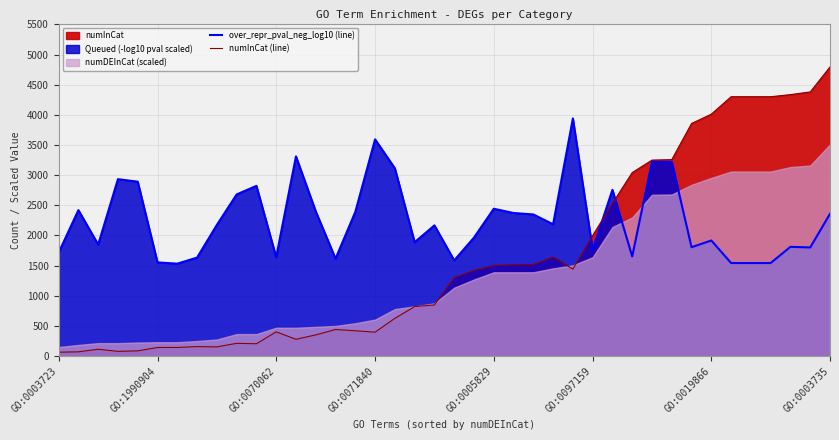

What is the value of the numInCat (line) point at the 3rd from the left?

114.0